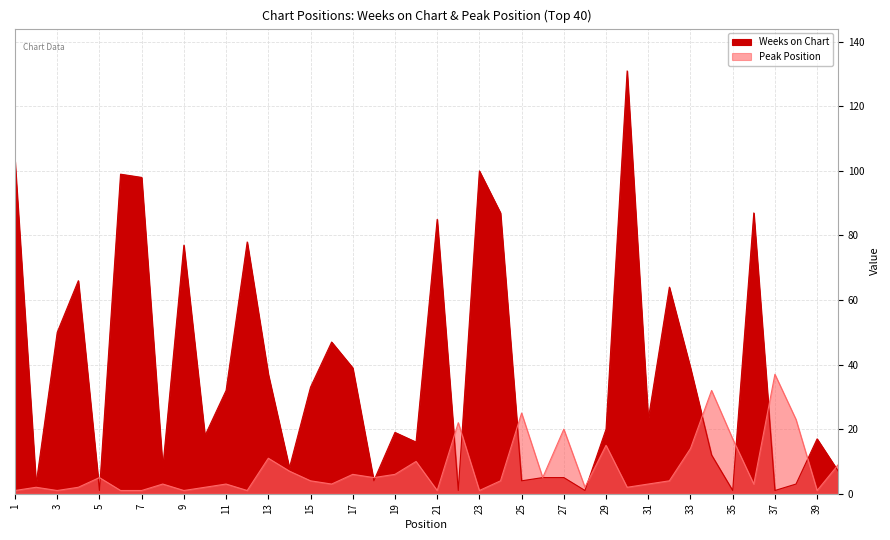

What is the spread (max minus min) of values at 23?

99